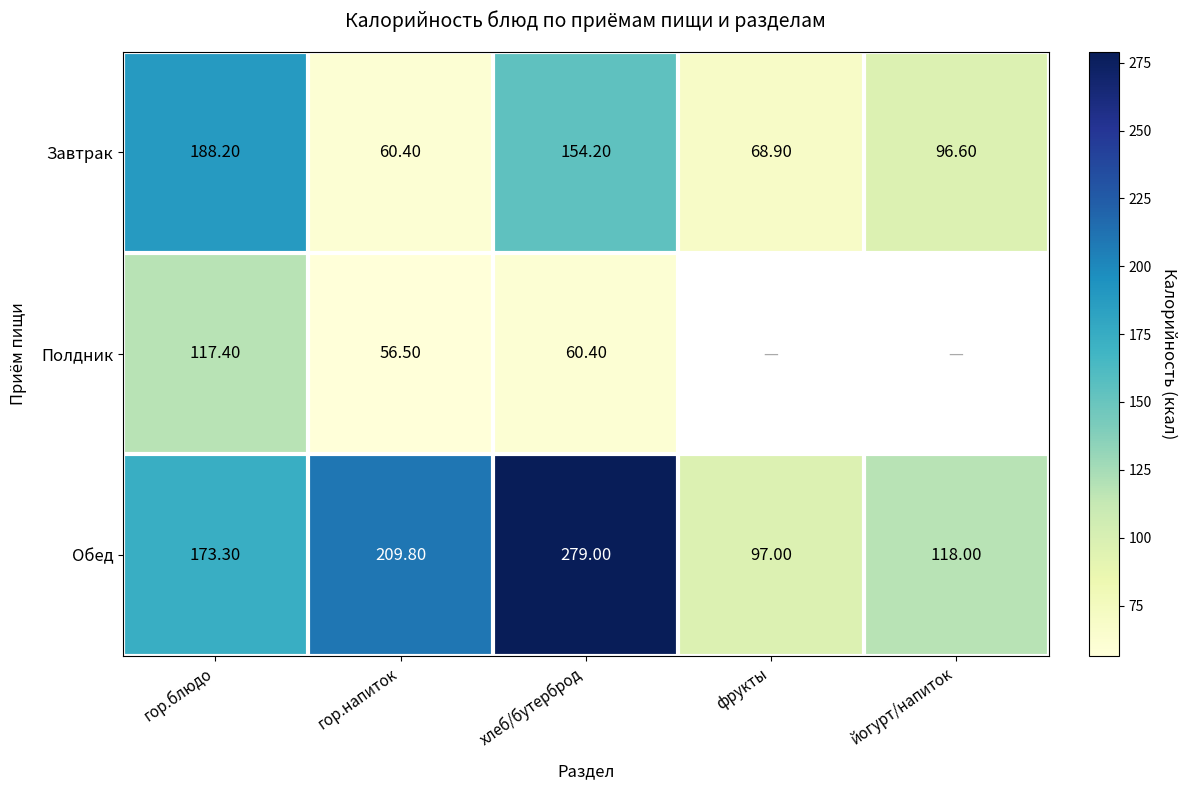

Rank the categories by Обед value from highest to lowest.

хлеб/бутерброд, гор.напиток, гор.блюдо, йогурт/напиток, фрукты